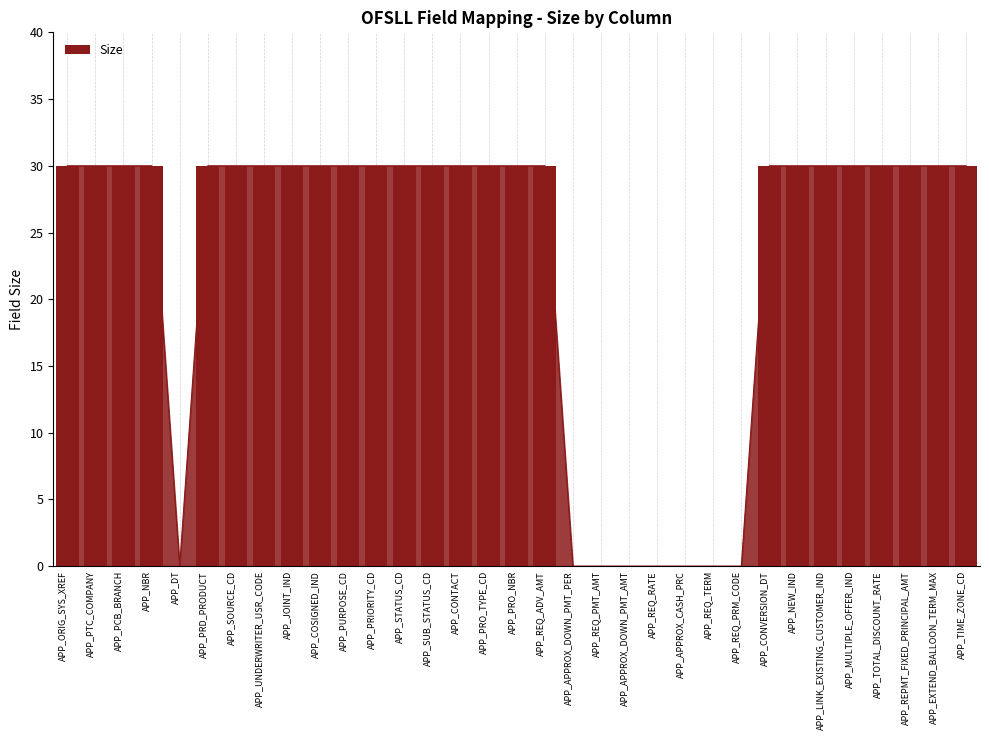

Between APP_REQ_ADV_AMT and APP_PRO_NBR, which is larger?

APP_REQ_ADV_AMT